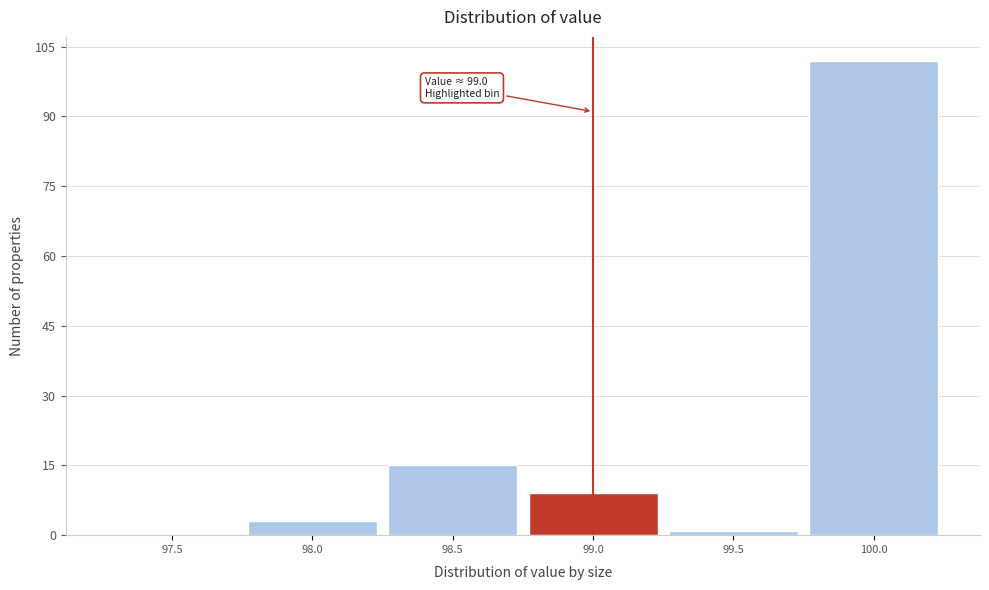

Reading left to right, transcribe all the data shown in this chart.

97.5=0	98.0=3	98.5=15	99.0=9	99.5=1	100.0=102